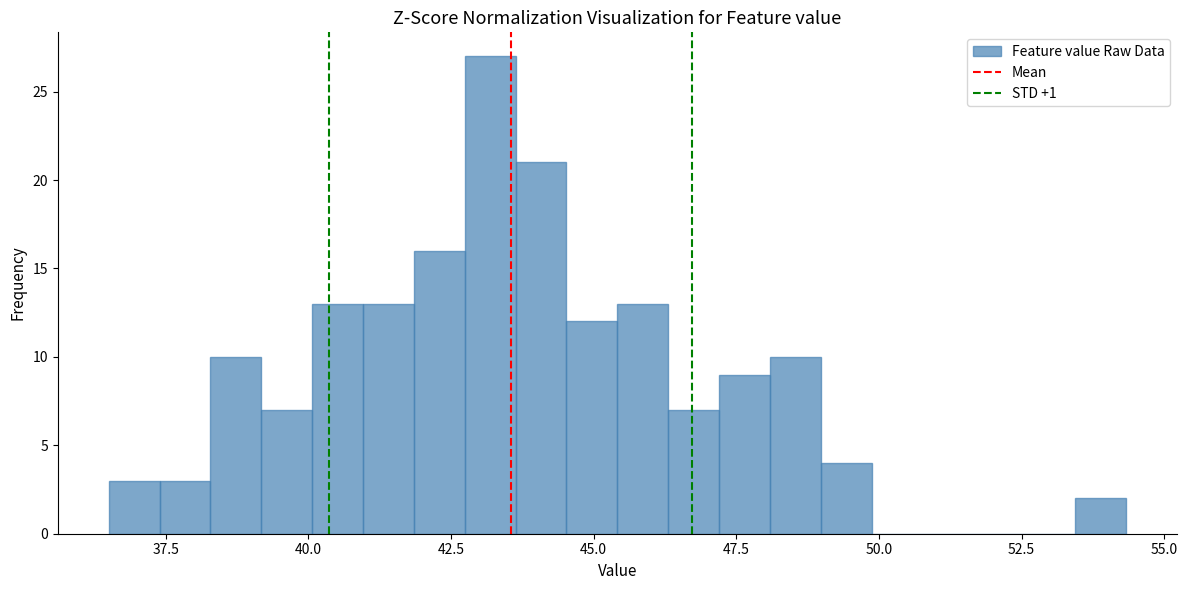

Around what value on the x-axis is the tallest bar? Give the approximate position of its centre, as read against the axis.

43.0